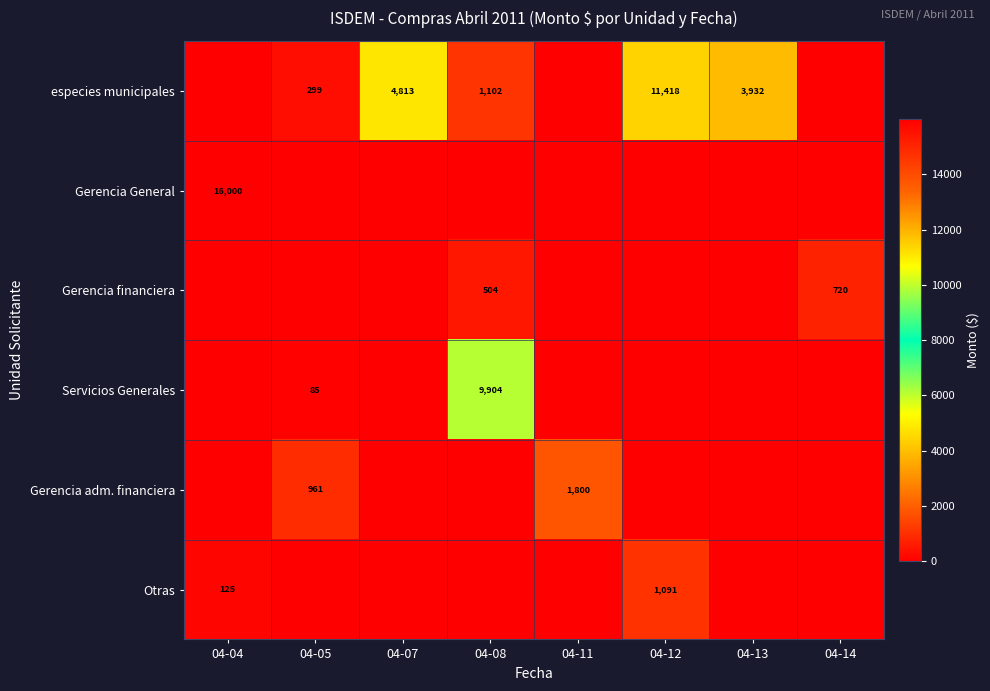

What is the spread (max minus min) of values at 04-07?

4812.5